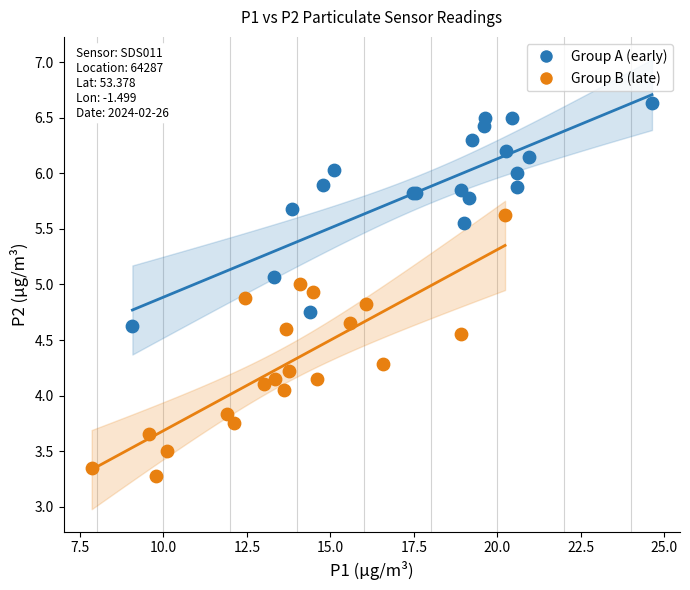

Which series reaches the maximum Y coordinate?

Group A (early)